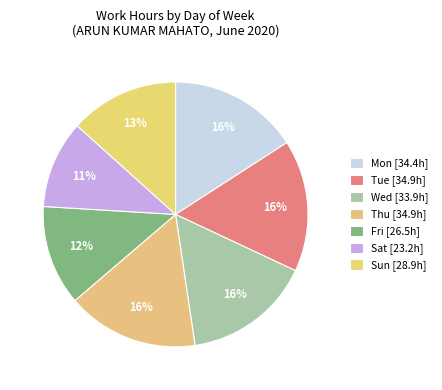

Is Sat the majority of the pie?

No